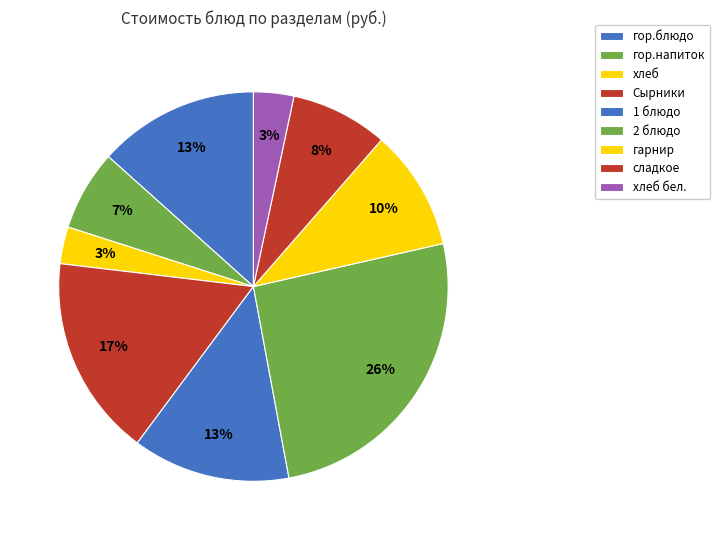

To the nearest percent, what portion does Сырники represent?

17%